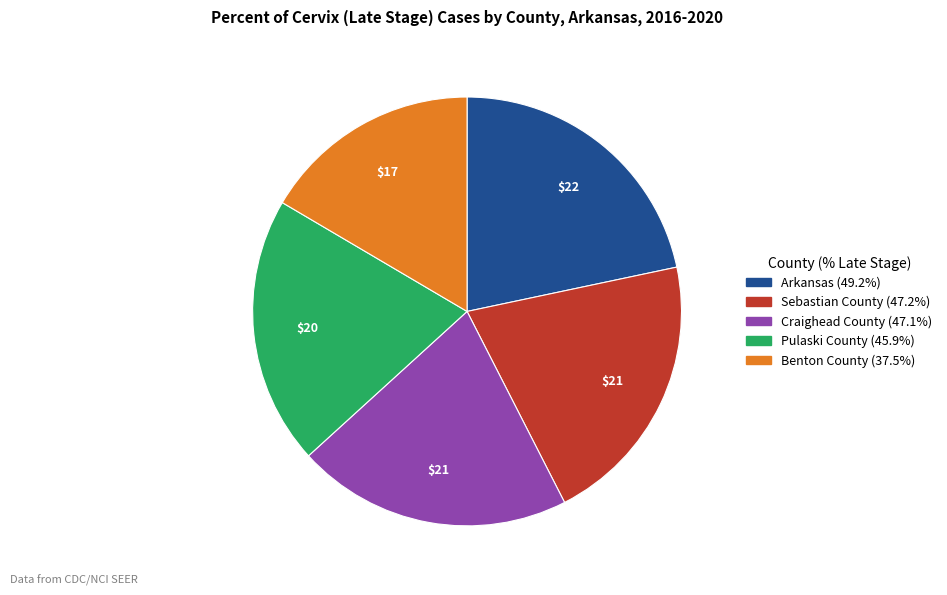

Which has a higher value, Arkansas or Craighead County?

Arkansas